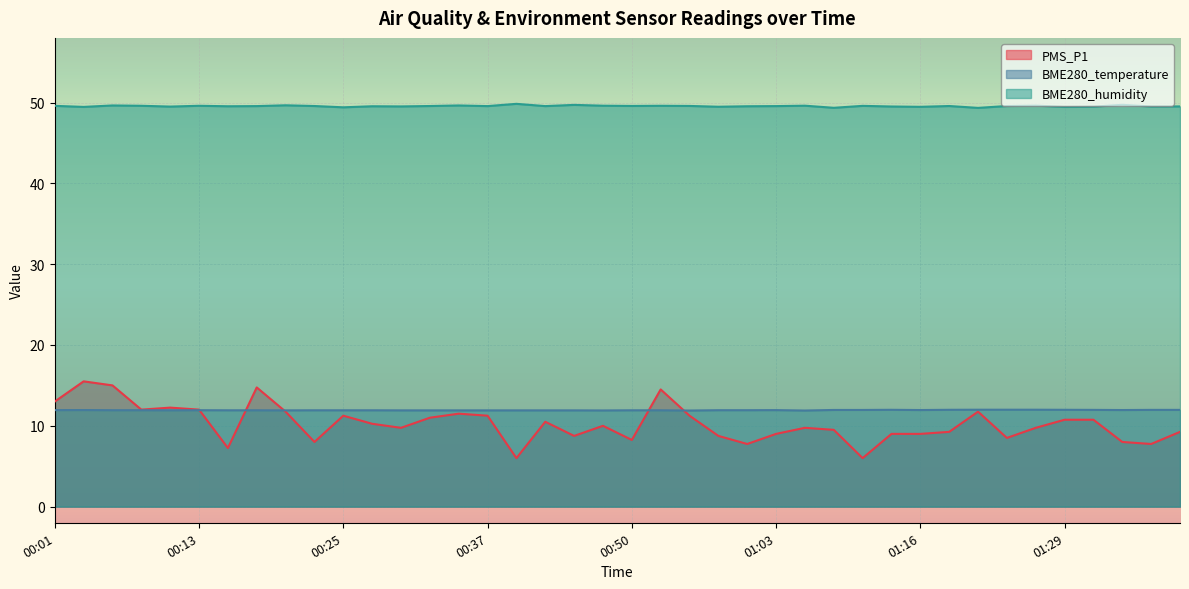

Count the number of categories in the chart.

40